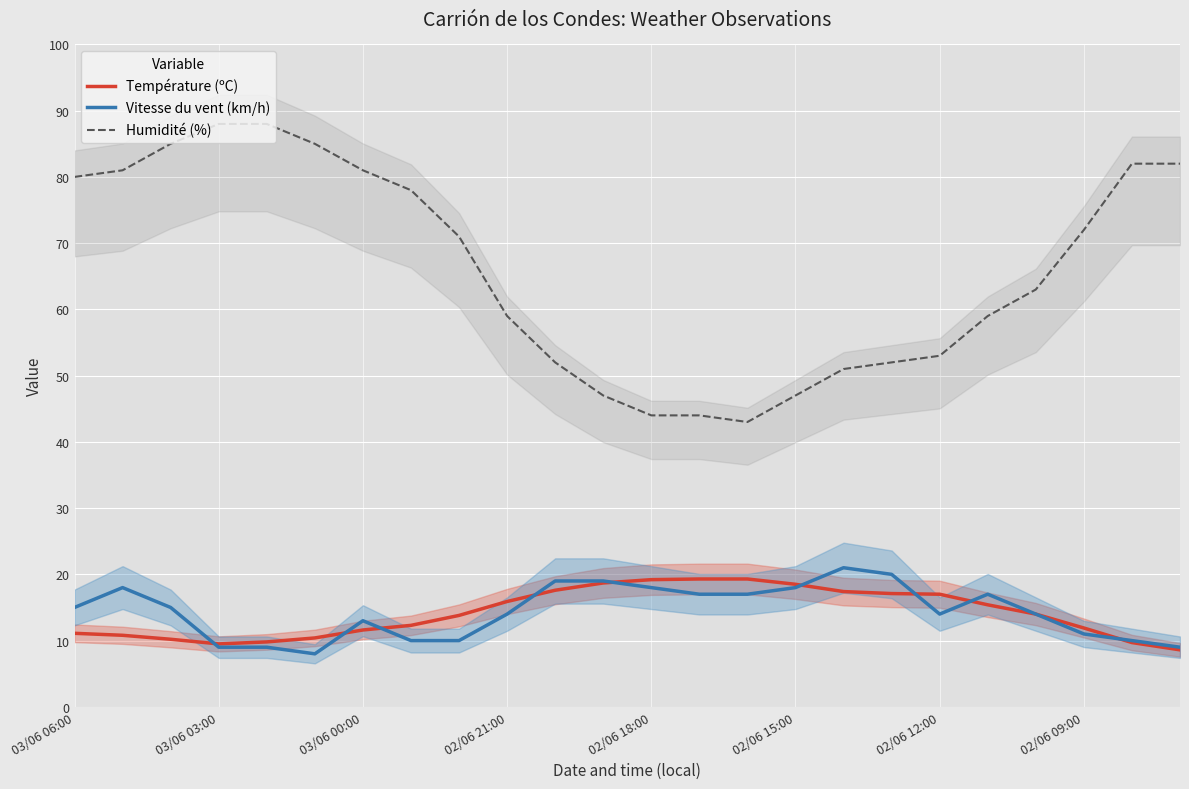

In Vitesse du vent (km/h), how many points are higher than both neighbors (excluding endpoints)?

4